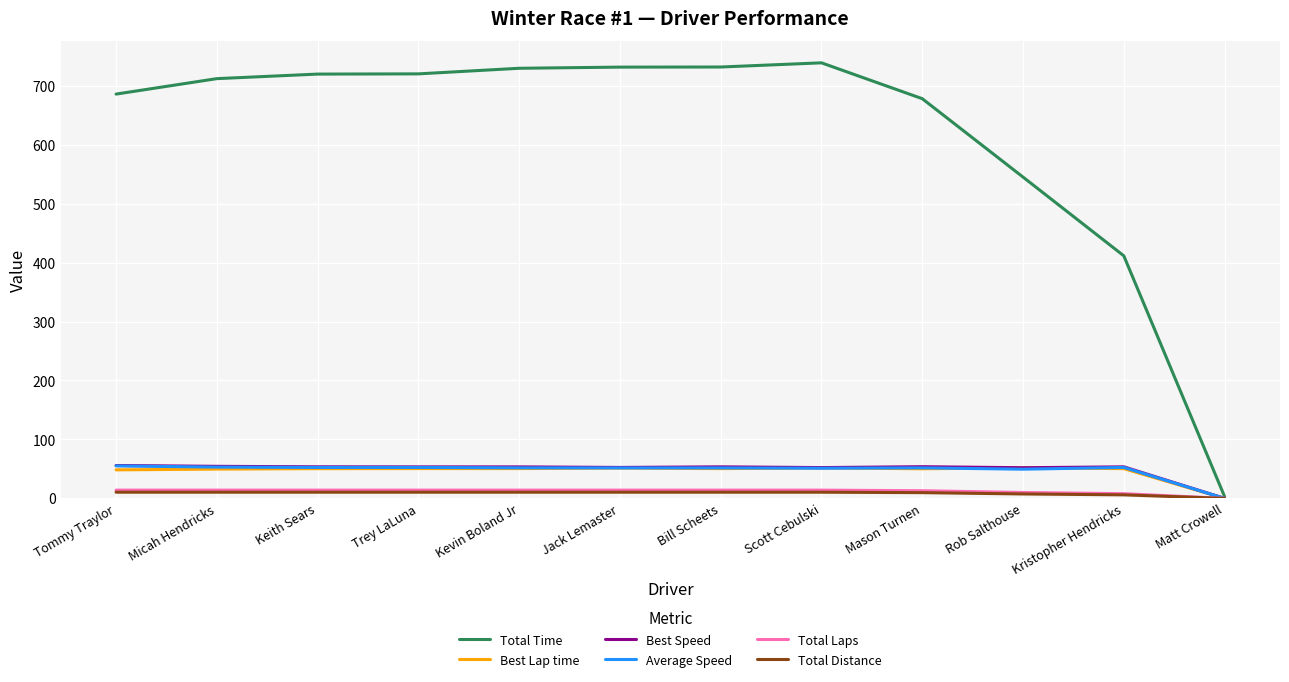

What is the maximum value for Total Time?

738.9